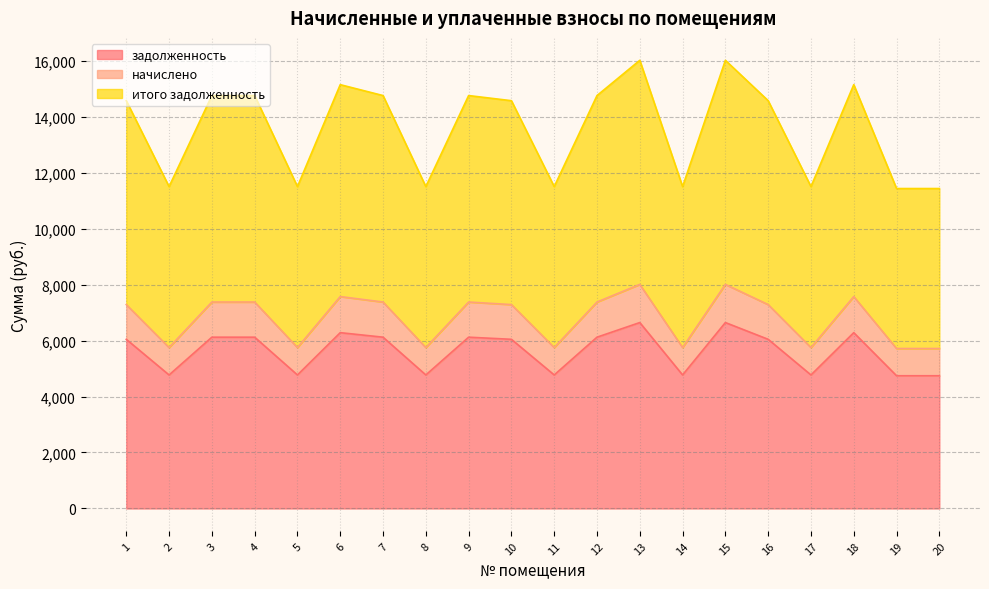

The value of начислено at 10 is 7282.8. True or false?

True